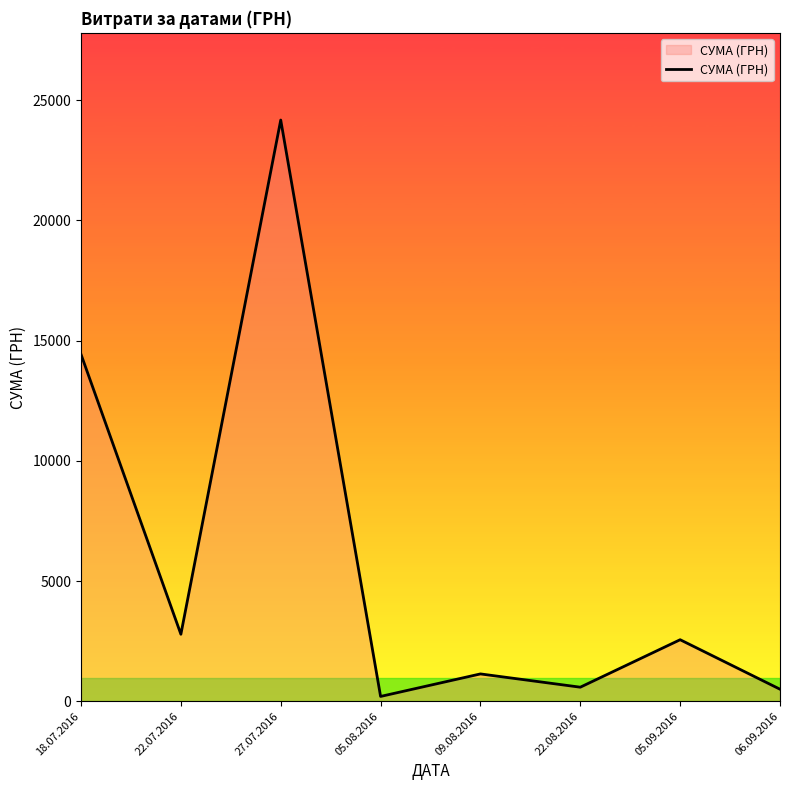

What is the greatest value displayed?

24175.0